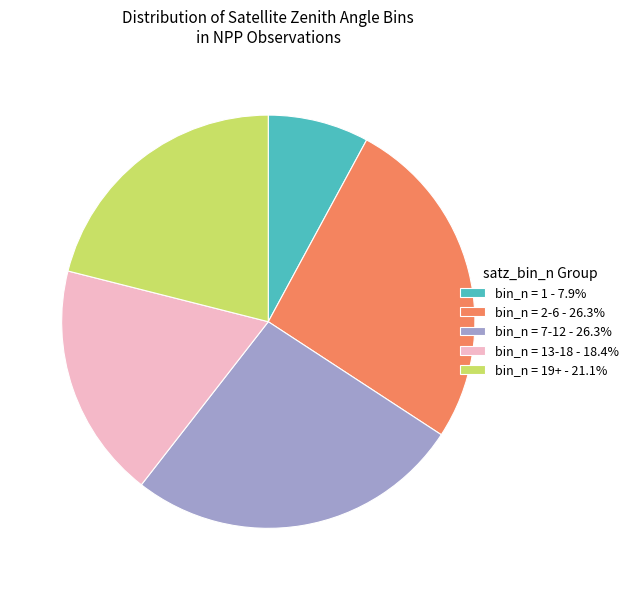

Approximately how many times larger is the value at bin_n = 2-6 - 26.3% compared to bin_n = 1 - 7.9%?

3.3